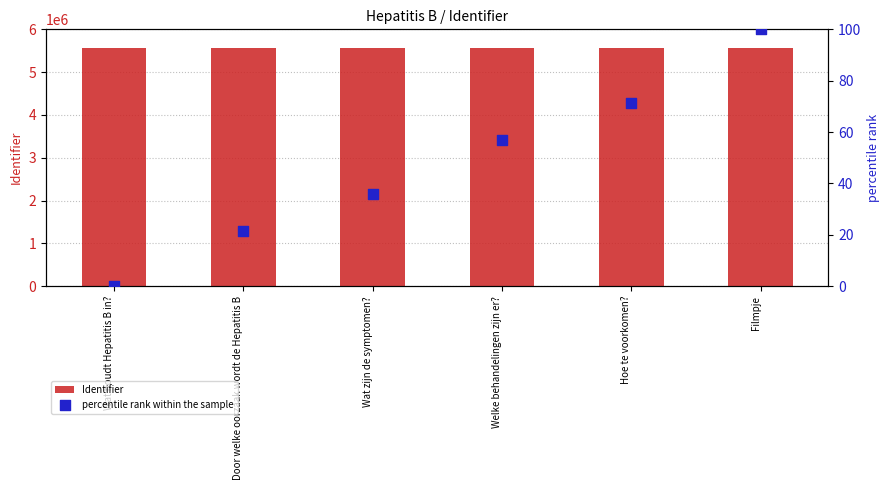

What are all the series names shown in the legend?

Identifier, percentile rank within the sample